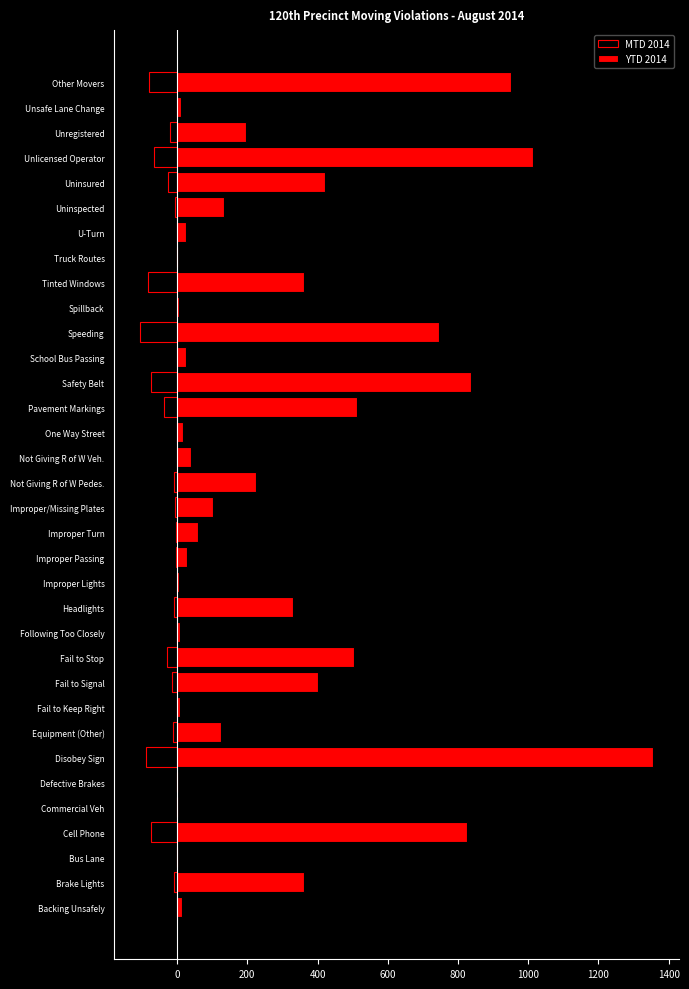

What is the difference between the maximum and minimum values in the YTD 2014 series?

1356